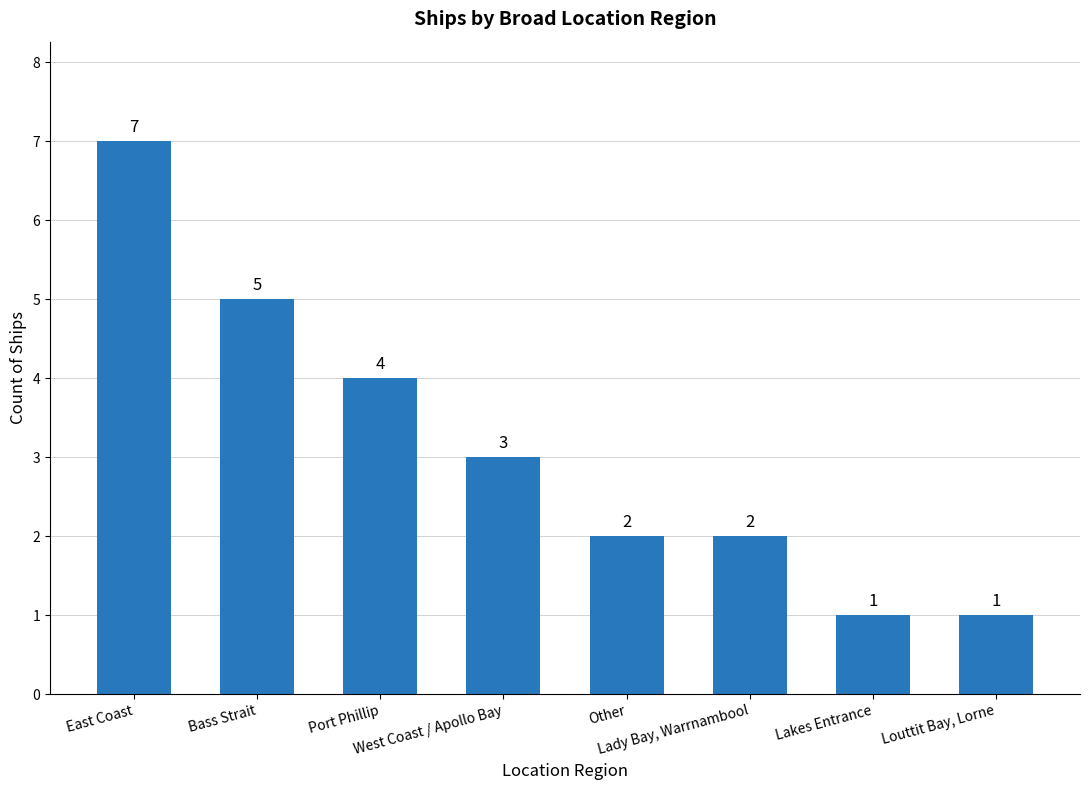

Reading left to right, extract all data points from this chart.

East Coast=7	Bass Strait=5	Port Phillip=4	West Coast / Apollo Bay=3	Other=2	Lady Bay, Warrnambool=2	Lakes Entrance=1	Louttit Bay, Lorne=1